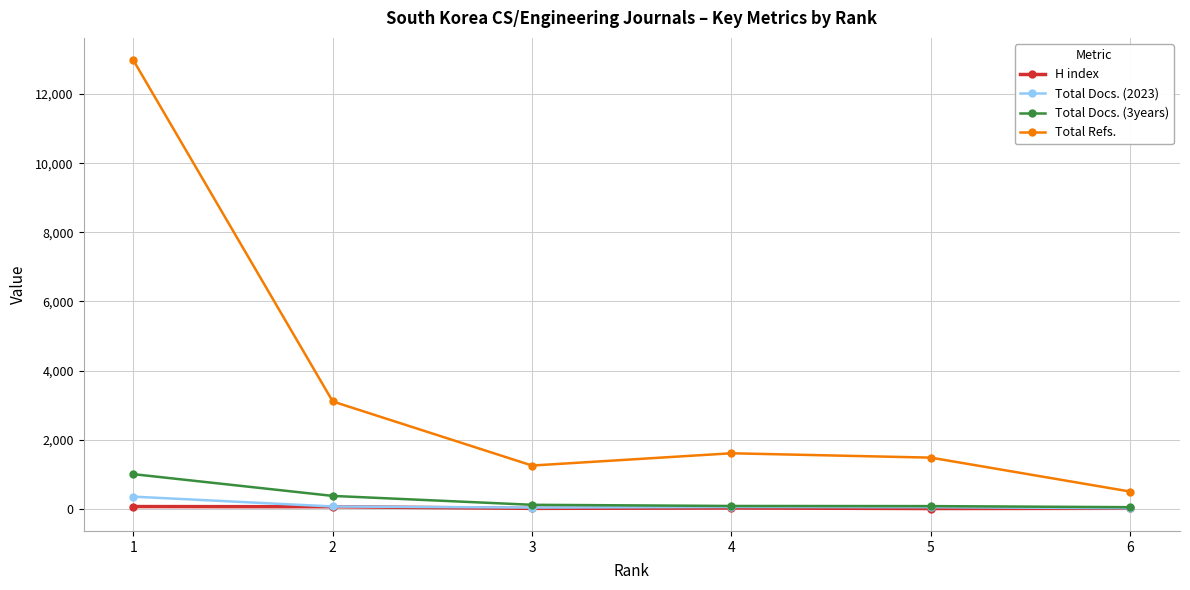

True or false: Total Docs. (3years) and Total Refs. cross at least once.

False